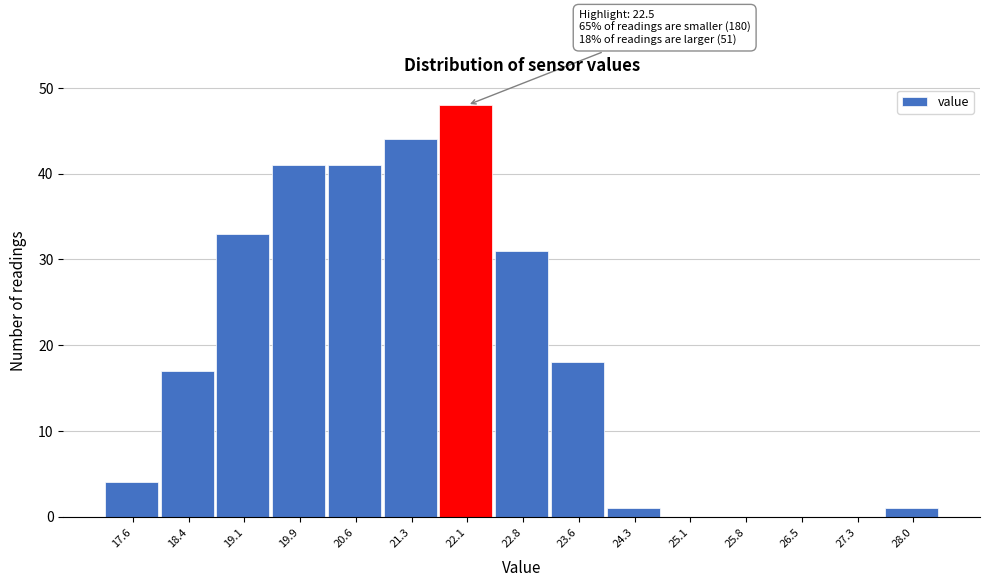

Reading left to right, extract all data points from this chart.

17.6=4	18.4=17	19.1=33	19.9=41	20.6=41	21.3=44	22.1=48	22.8=31	23.6=18	24.3=1	25.1=0	25.8=0	26.5=0	27.3=0	28.0=1